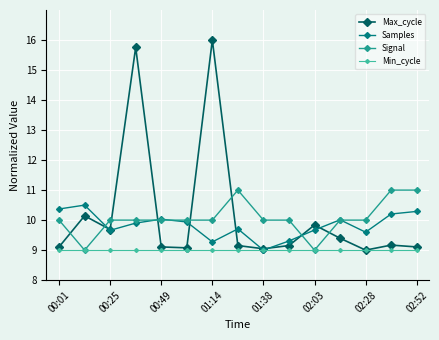

Rank the series by their maximum value, from lowest to highest.

Min_cycle, Samples, Signal, Max_cycle